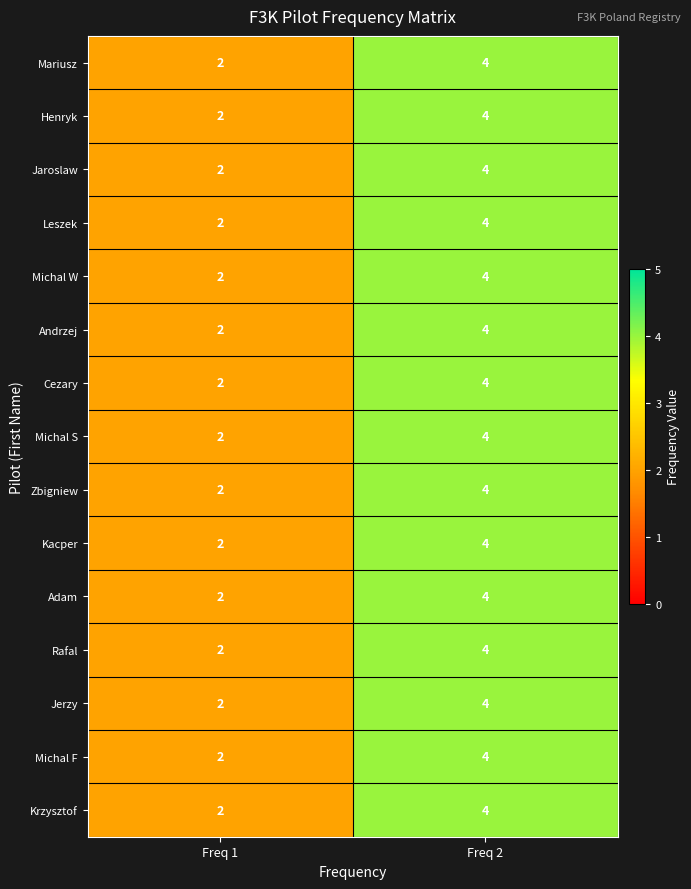

What is the average value of the Henryk series?

3